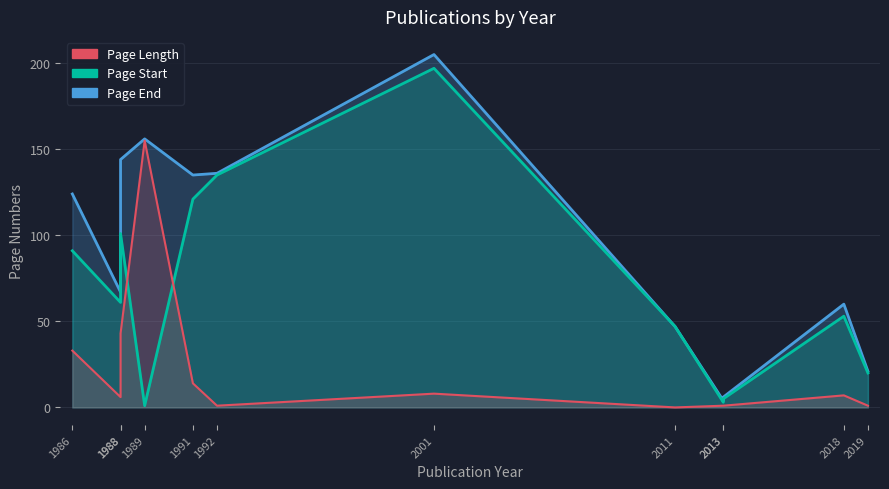

The value of Page Start at 1991 is 121. True or false?

True